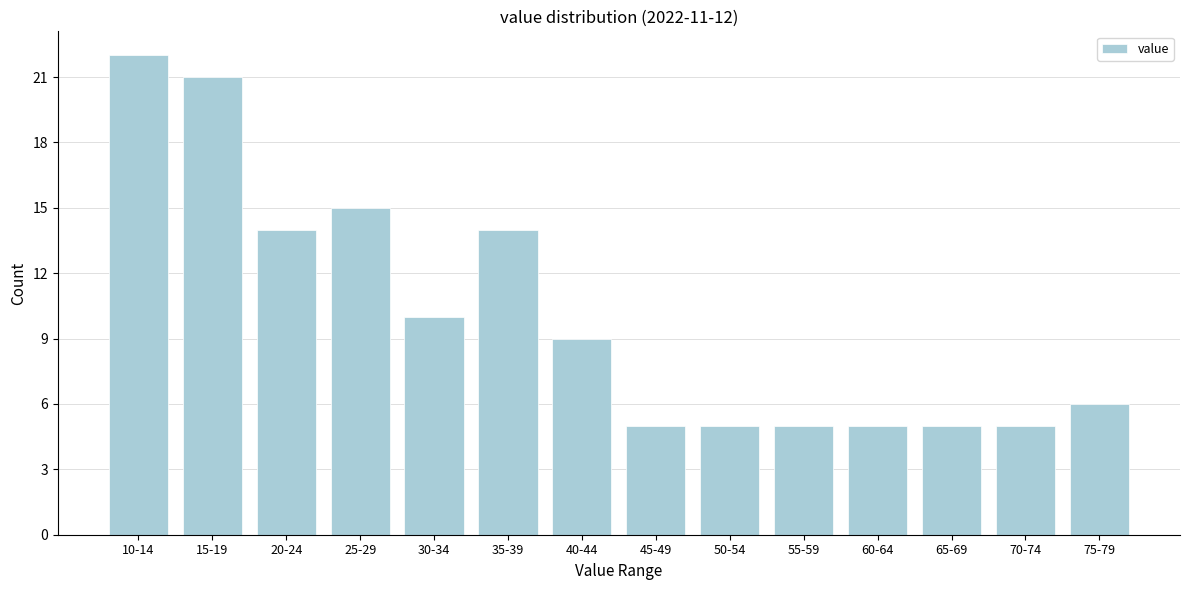

Reading left to right, transcribe all the data shown in this chart.

22	21	14	15	10	14	9	5	5	5	5	5	5	6